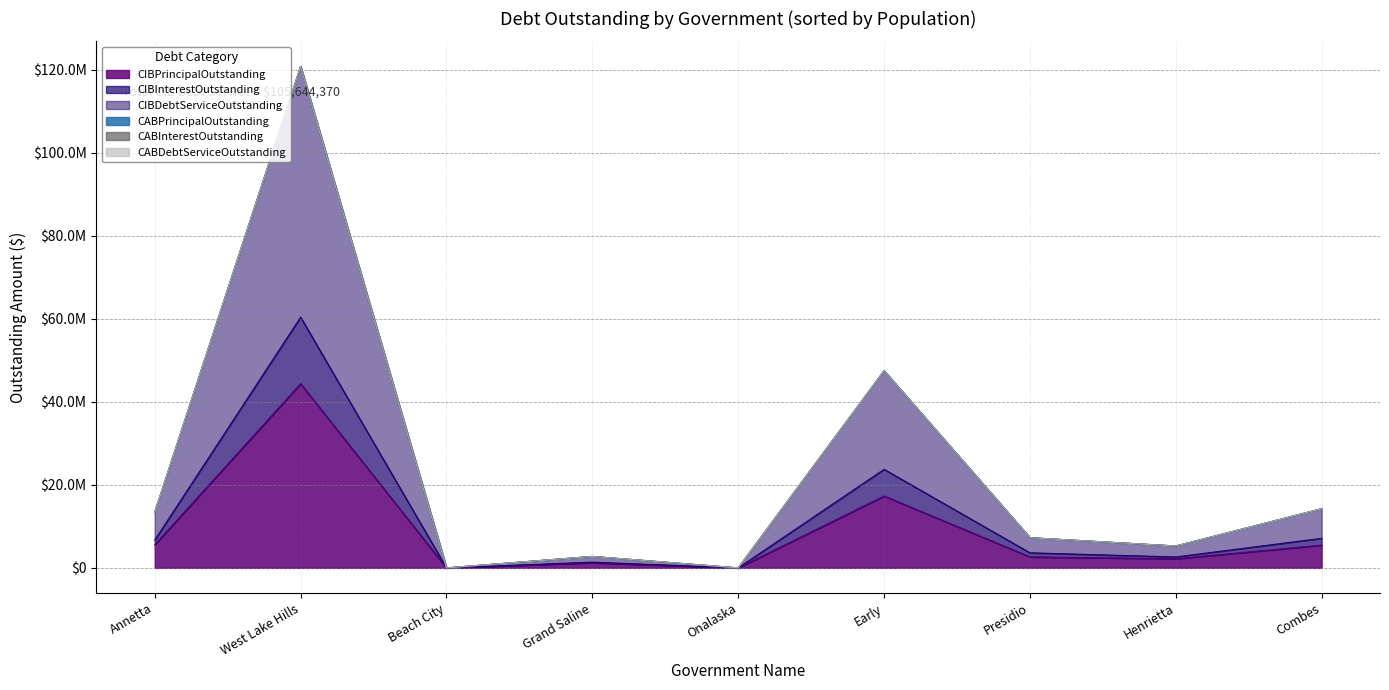

True or false: CIBDebtServiceOutstanding and CIBInterestOutstanding cross at least once.

False